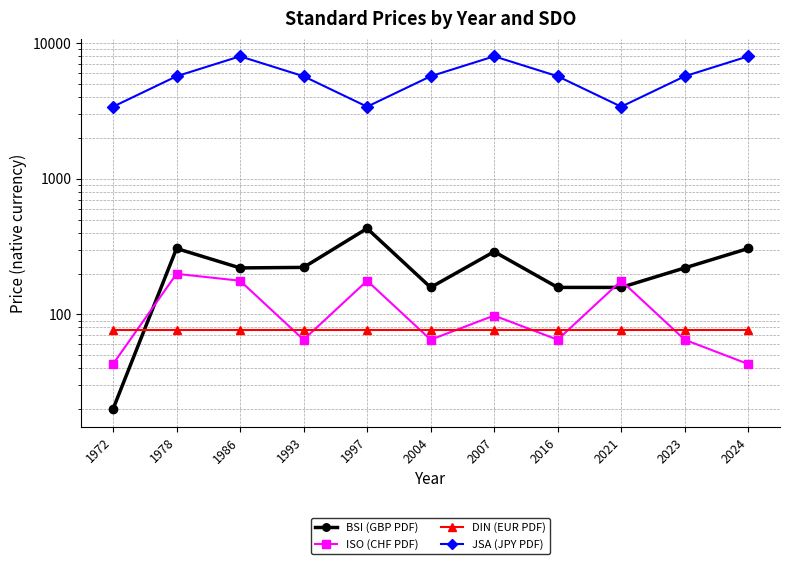

Which series has the largest range (max minus min)?

JSA (JPY PDF)